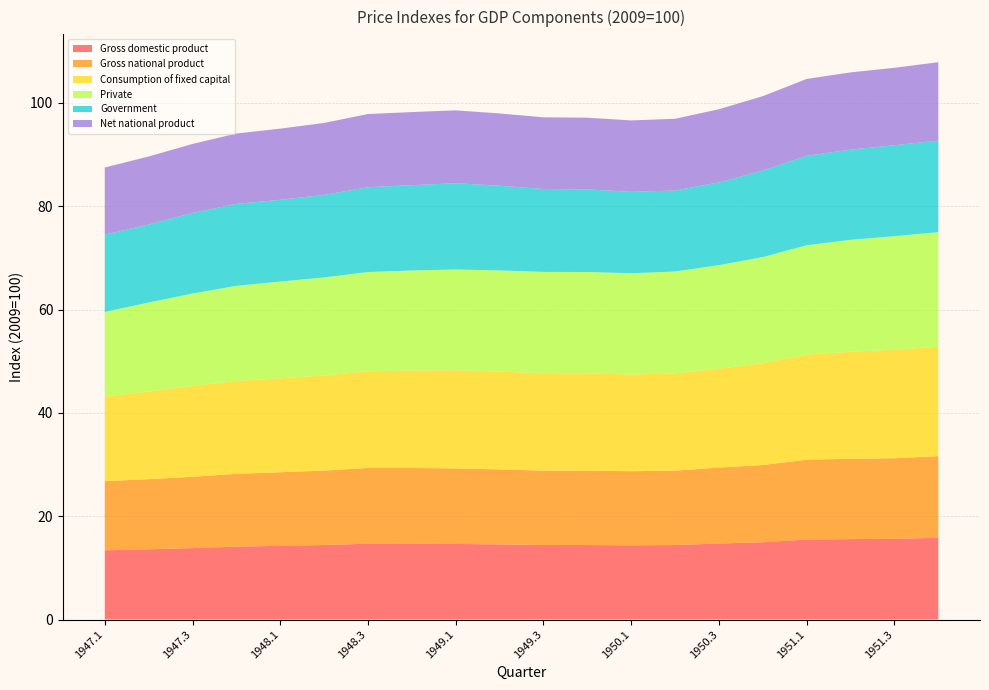

Reading left to right, extract all data points from this chart.

Gross domestic product: 1947.1=13.4	1947.2=13.6	1947.3=13.8	1947.4=14.1	1948.1=14.3	1948.2=14.4	1948.3=14.7	1948.4=14.7	1949.1=14.6	1949.2=14.5	1949.3=14.4	1949.4=14.4	1950.1=14.4	1950.2=14.4	1950.3=14.7	1950.4=15.0	1951.1=15.5	1951.2=15.6	1951.3=15.6	1951.4=15.8
Gross national product: 1947.1=13.4	1947.2=13.6	1947.3=13.8	1947.4=14.1	1948.1=14.2	1948.2=14.4	1948.3=14.7	1948.4=14.7	1949.1=14.6	1949.2=14.5	1949.3=14.4	1949.4=14.4	1950.1=14.3	1950.2=14.4	1950.3=14.7	1950.4=14.9	1951.1=15.5	1951.2=15.5	1951.3=15.6	1951.4=15.8
Consumption of fixed capital: 1947.1=16.4	1947.2=16.9	1947.3=17.6	1947.4=18.0	1948.1=18.2	1948.2=18.4	1948.3=18.7	1948.4=18.9	1949.1=19.0	1949.2=18.9	1949.3=18.8	1949.4=18.8	1950.1=18.7	1950.2=18.8	1950.3=19.1	1950.4=19.7	1951.1=20.3	1951.2=20.7	1951.3=21.0	1951.4=21.2
Private: 1947.1=16.4	1947.2=17.2	1947.3=17.9	1947.4=18.4	1948.1=18.7	1948.2=19.0	1948.3=19.2	1948.4=19.4	1949.1=19.5	1949.2=19.6	1949.3=19.6	1949.4=19.6	1950.1=19.6	1950.2=19.7	1950.3=20.1	1950.4=20.5	1951.1=21.2	1951.2=21.7	1951.3=22.0	1951.4=22.2
Government: 1947.1=15.0	1947.2=15.1	1947.3=15.6	1947.4=15.9	1948.1=15.8	1948.2=16.0	1948.3=16.4	1948.4=16.5	1949.1=16.7	1949.2=16.4	1949.3=16.0	1949.4=16.0	1950.1=15.8	1950.2=15.7	1950.3=16.0	1950.4=16.8	1951.1=17.3	1951.2=17.5	1951.3=17.6	1951.4=17.7
Net national product: 1947.1=13.0	1947.2=13.2	1947.3=13.4	1947.4=13.6	1948.1=13.8	1948.2=13.9	1948.3=14.2	1948.4=14.2	1949.1=14.1	1949.2=14.0	1949.3=13.9	1949.4=13.9	1950.1=13.8	1950.2=13.9	1950.3=14.2	1950.4=14.4	1951.1=14.9	1951.2=15.0	1951.3=15.0	1951.4=15.2